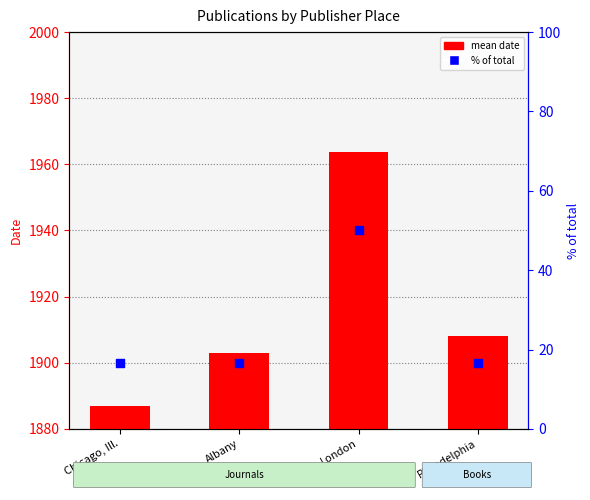

At how many categories does at least one series exceed 133?

4